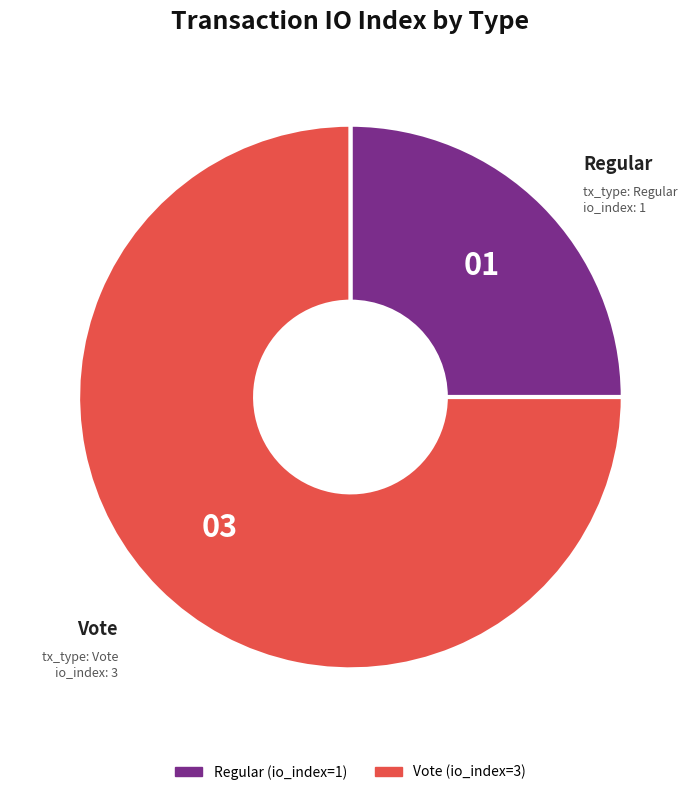

Rank the categories by value from lowest to highest.

Regular (io_index=1), Vote (io_index=3)